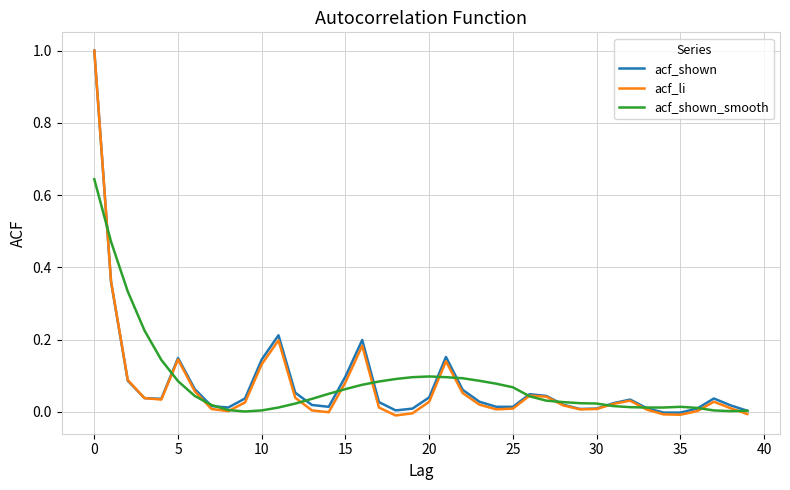

Which series has the widest spread of values?

acf_li